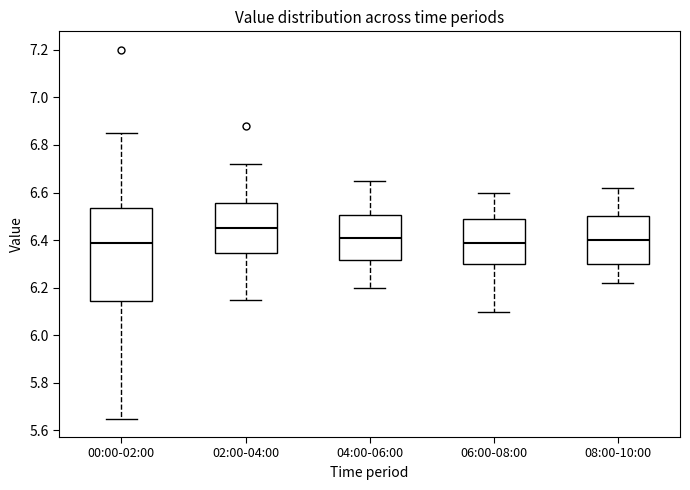

Where does the median line of the box for 04:00-06:00 sit on the y-axis? The values are not printed on the chart, so give them approximately, as read against the axis.

6.42